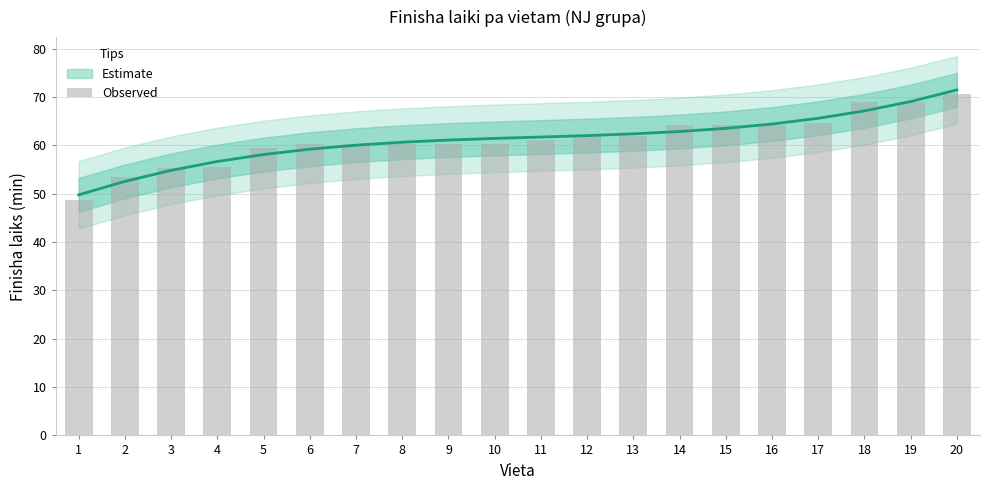

How many data points are less than 61?

10